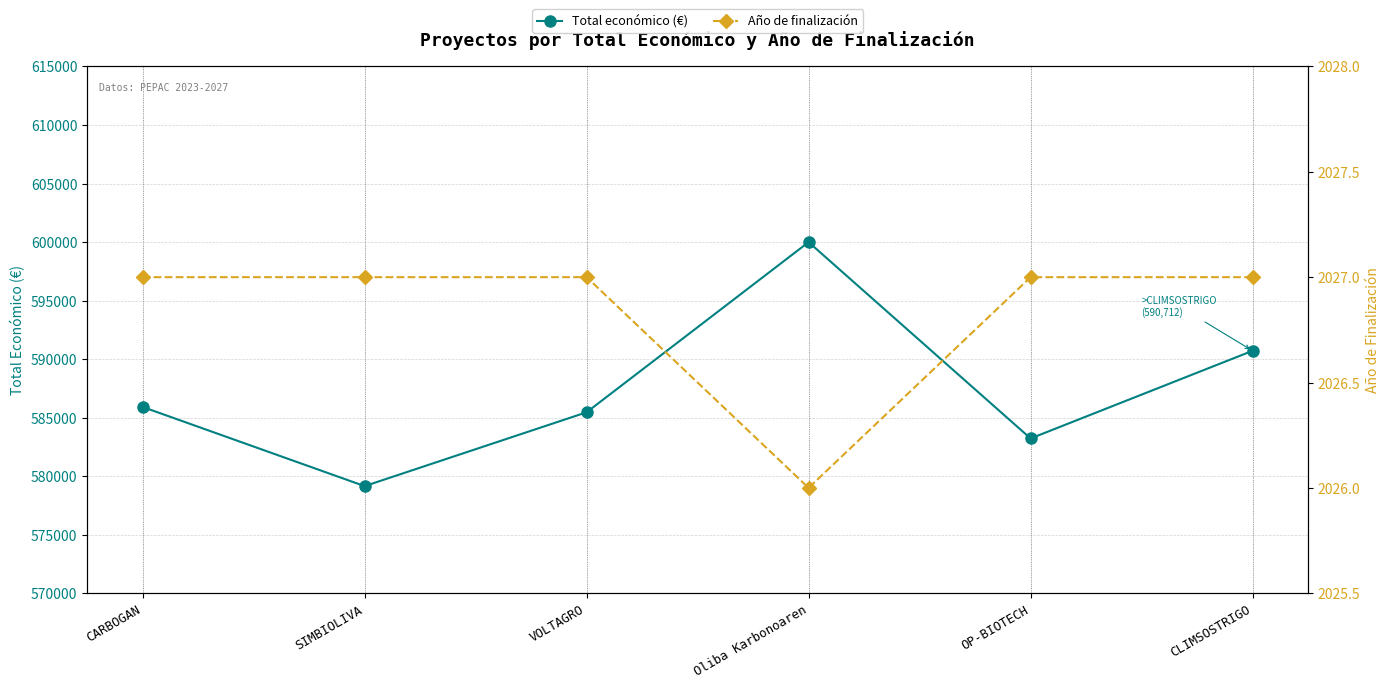

What are all the series names shown in the legend?

Total económico (€), Año de finalización